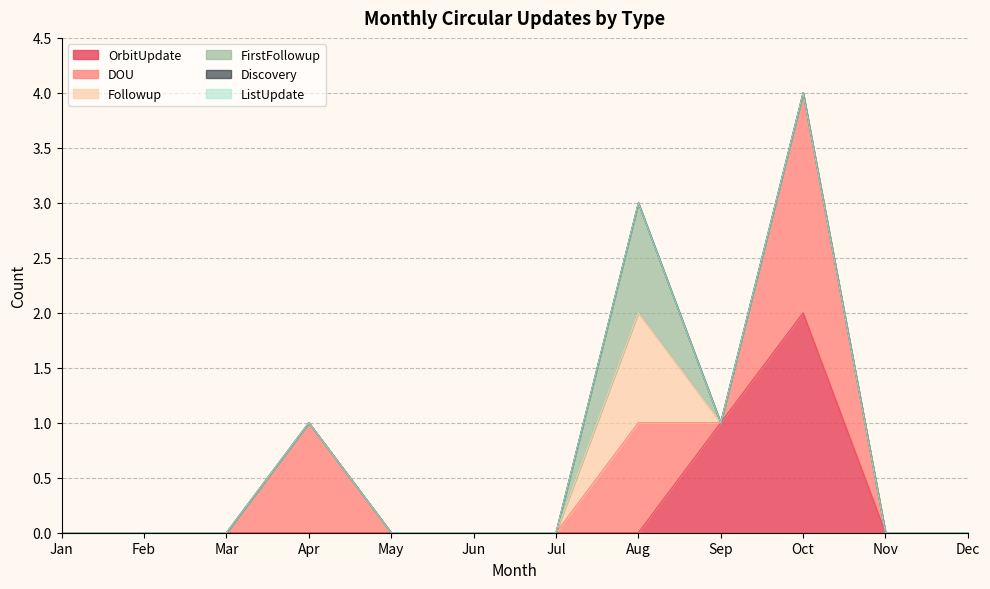

Reading right to left, list all the values displayed in this chart.

OrbitUpdate: Dec=0	Nov=0	Oct=2	Sep=1	Aug=0	Jul=0	Jun=0	May=0	Apr=0	Mar=0	Feb=0	Jan=0
DOU: Dec=0	Nov=0	Oct=2	Sep=0	Aug=1	Jul=0	Jun=0	May=0	Apr=1	Mar=0	Feb=0	Jan=0
Followup: Dec=0	Nov=0	Oct=0	Sep=0	Aug=1	Jul=0	Jun=0	May=0	Apr=0	Mar=0	Feb=0	Jan=0
FirstFollowup: Dec=0	Nov=0	Oct=0	Sep=0	Aug=1	Jul=0	Jun=0	May=0	Apr=0	Mar=0	Feb=0	Jan=0
Discovery: Dec=0	Nov=0	Oct=0	Sep=0	Aug=0	Jul=0	Jun=0	May=0	Apr=0	Mar=0	Feb=0	Jan=0
ListUpdate: Dec=0	Nov=0	Oct=0	Sep=0	Aug=0	Jul=0	Jun=0	May=0	Apr=0	Mar=0	Feb=0	Jan=0